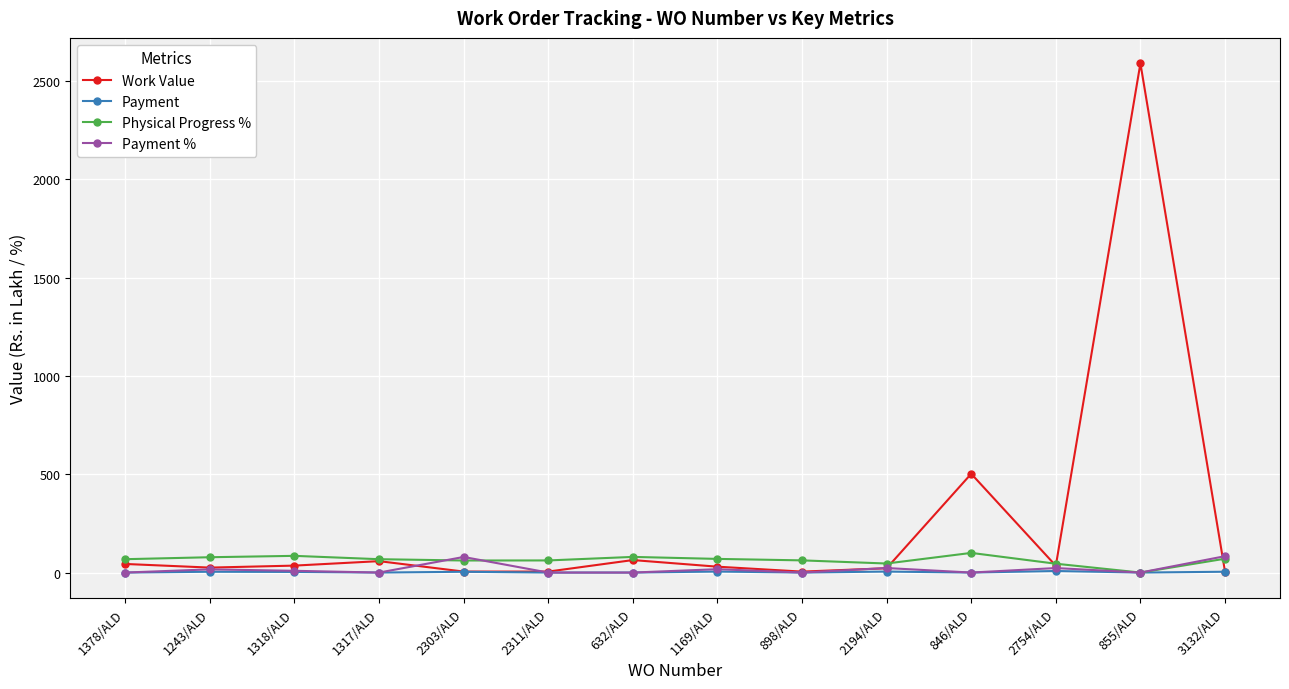

Which series has the largest range (max minus min)?

Work Value